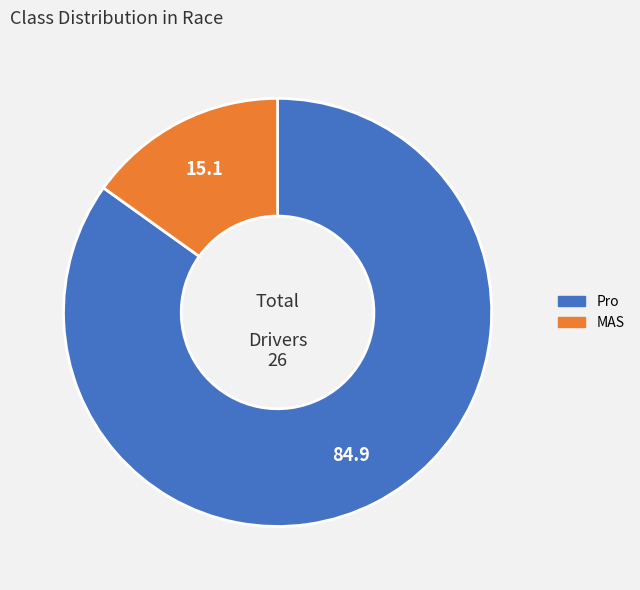

Does any single category account for the majority?

Yes